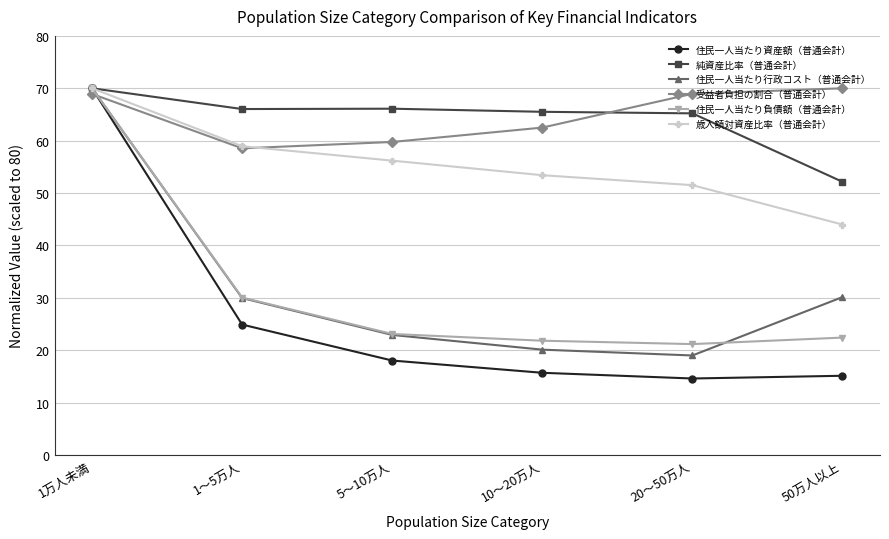

Which category has the highest value in the 住民一人当たり行政コスト（普通会計） series?

1万人未満